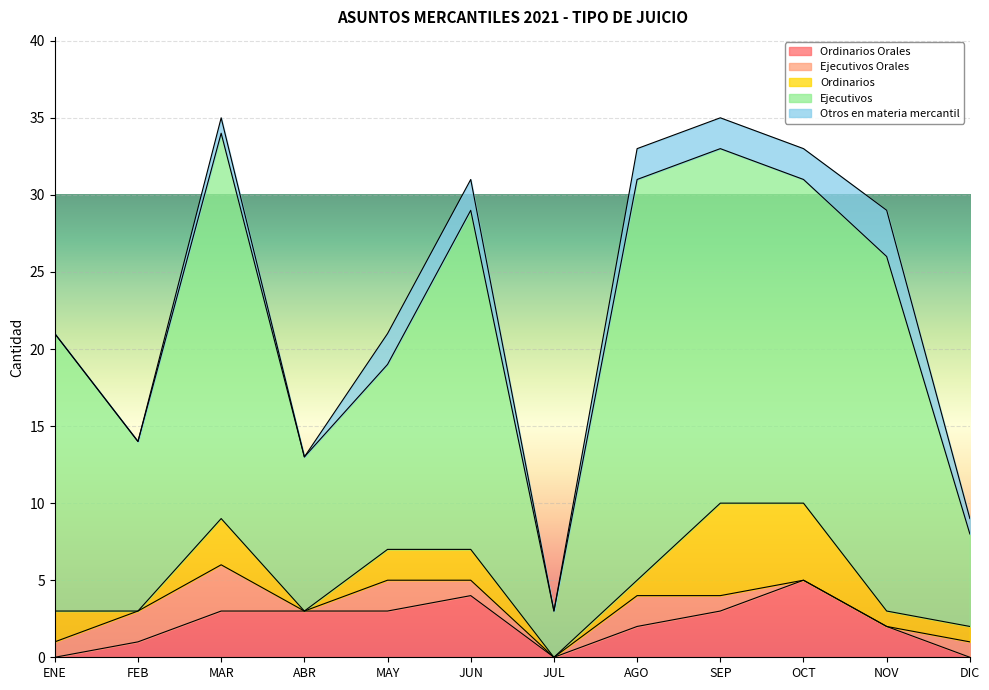

Is the value of Ordinarios Orales at MAR greater than the value of Ejecutivos Orales at NOV?

Yes